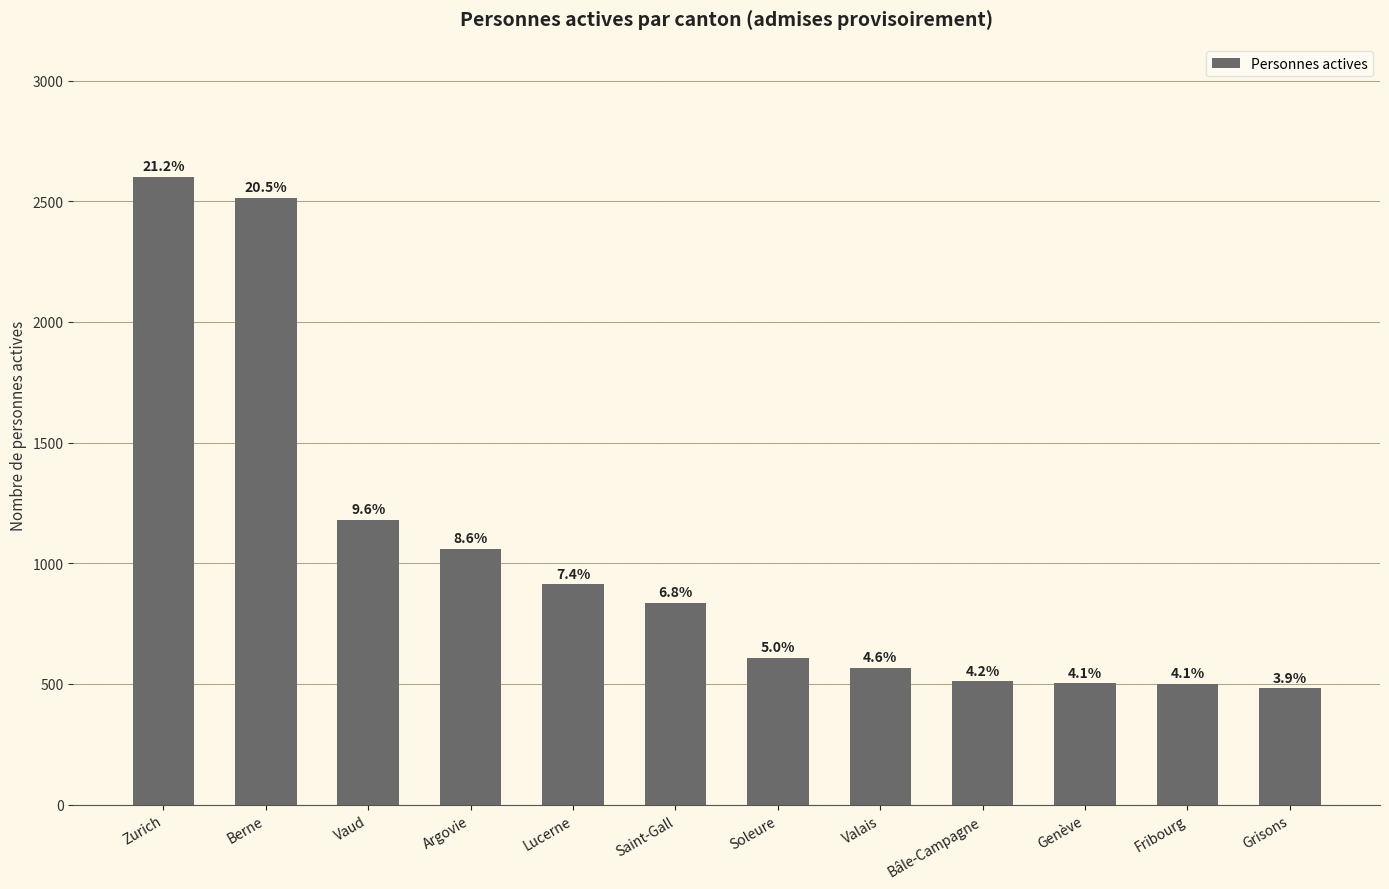

Reading left to right, transcribe all the data shown in this chart.

Zurich=2601	Berne=2515	Vaud=1180	Argovie=1061	Lucerne=913	Saint-Gall=837	Soleure=609	Valais=566	Bâle-Campagne=511	Genève=502	Fribourg=500	Grisons=482